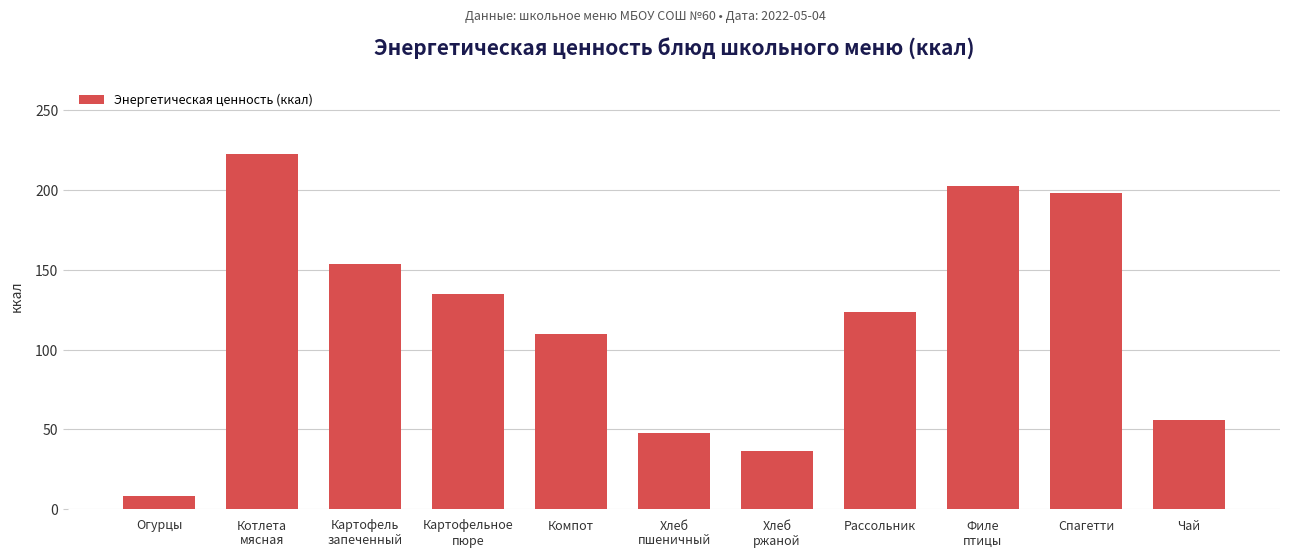

What is the difference between the values at Спагетти and Картофельное
пюре?

62.8